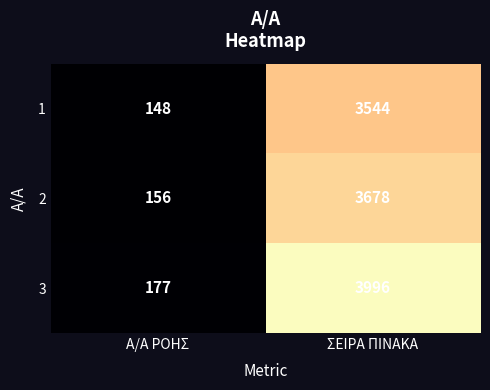

What is the difference between the 2 values at ΣΕΙΡΑ ΠΙΝΑΚΑ and Α/Α ΡΟΗΣ?

3522